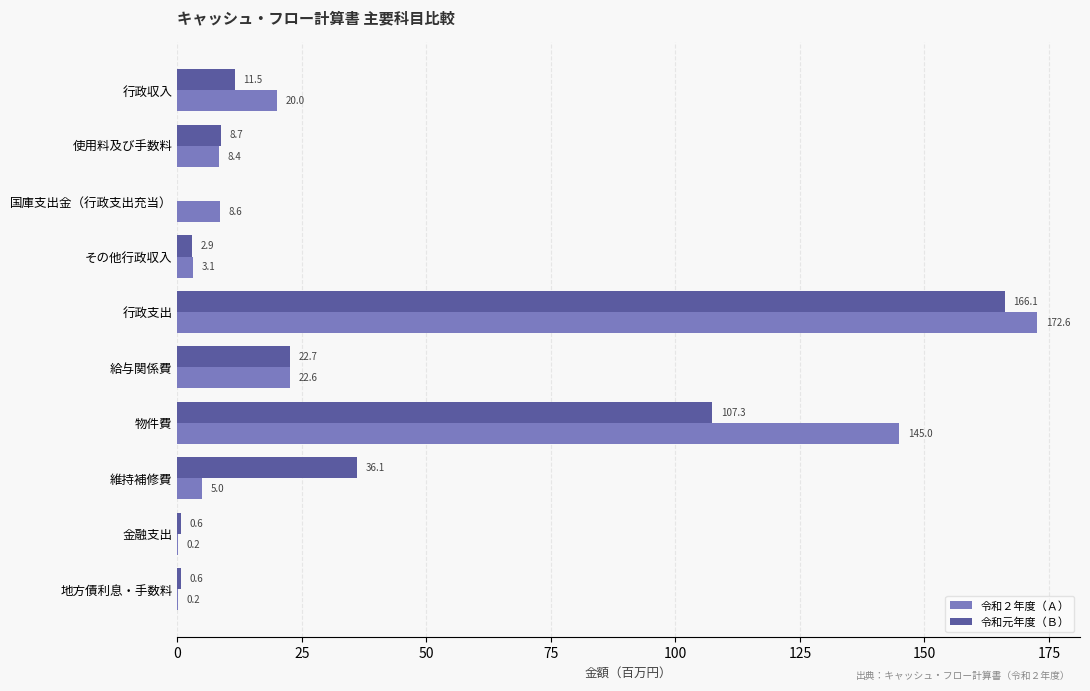

Is the value of 令和２年度（Ａ） at 行政収入 greater than the value of 令和元年度（Ｂ） at 使用料及び手数料?

Yes